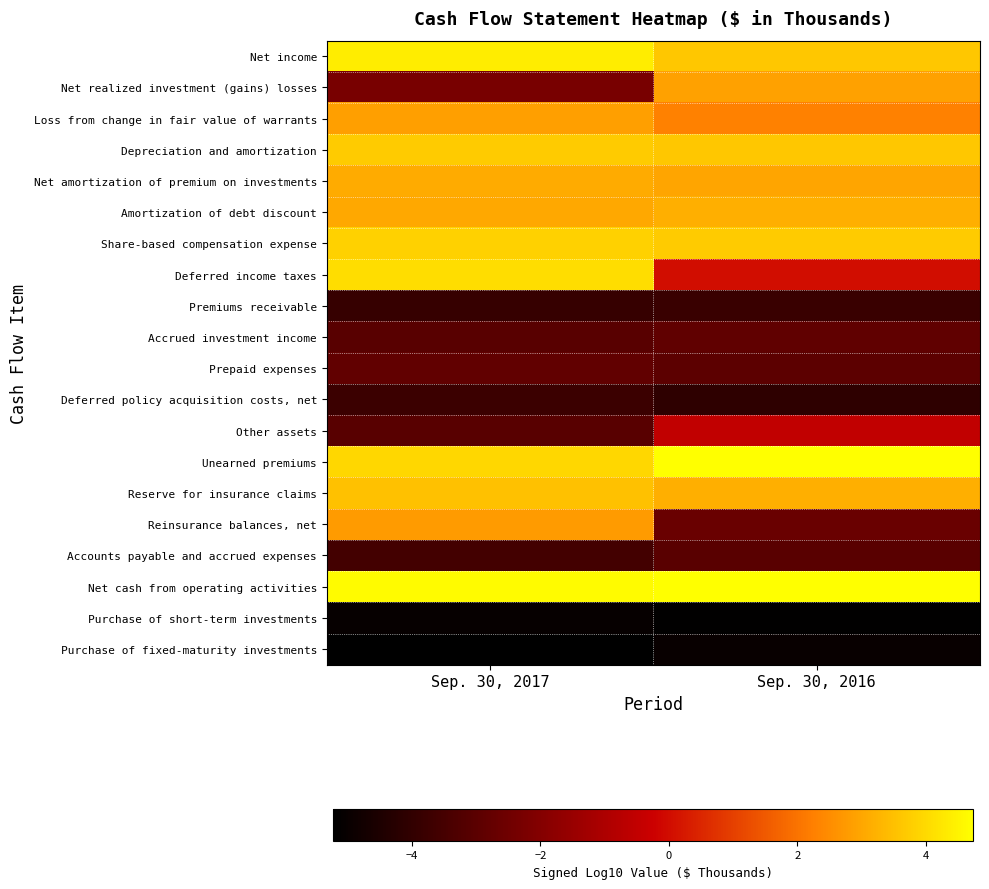

Between Sep. 30, 2017 and Sep. 30, 2016, which is larger?

Sep. 30, 2017